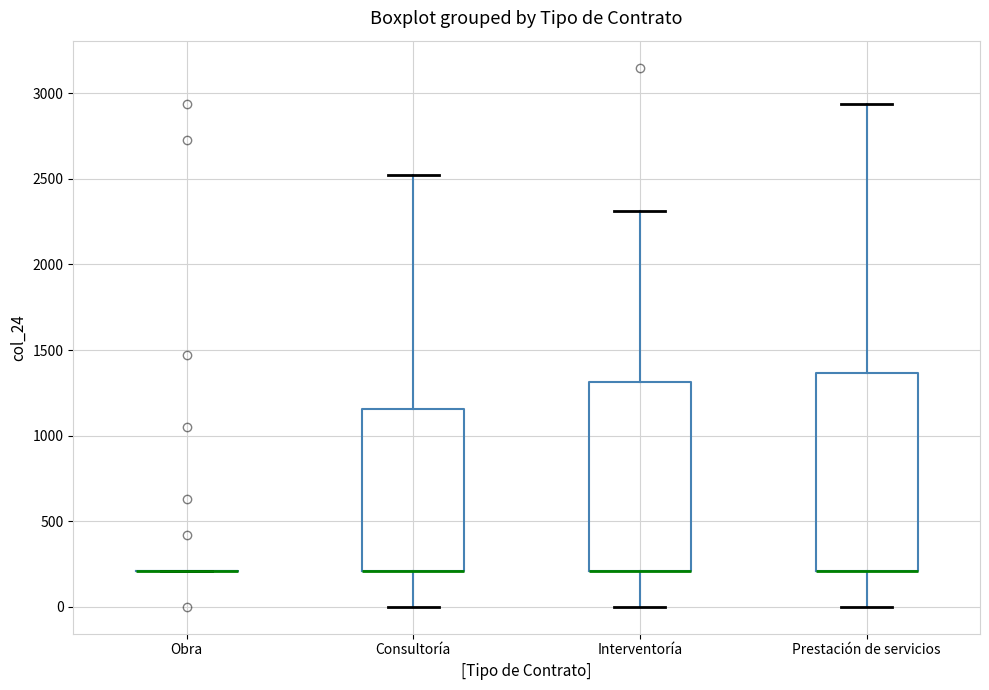

Where does the lower whisker of the box for Interventoría end on the y-axis? The values are not printed on the chart, so give them approximately, as read against the axis.

0